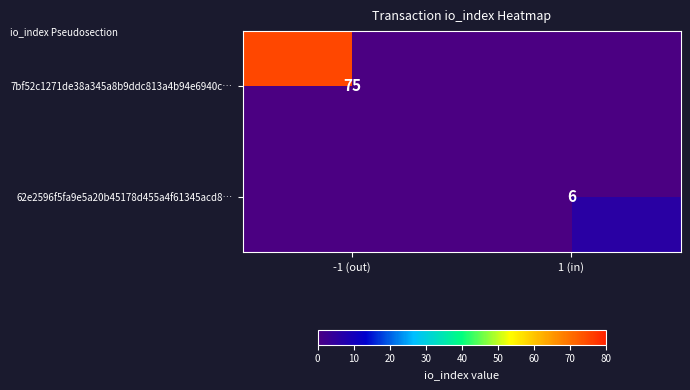

The value of 7bf52c1271de38a345a8b9ddc813a4b94e6940c… at -1 (out) is 50. True or false?

False